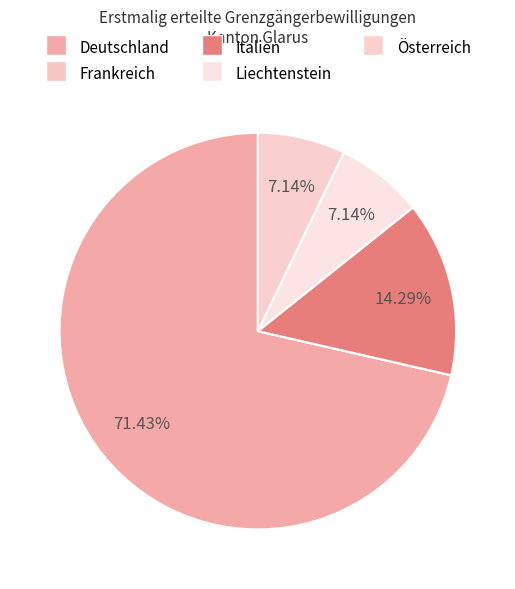

What is the largest slice in the pie chart?

Deutschland